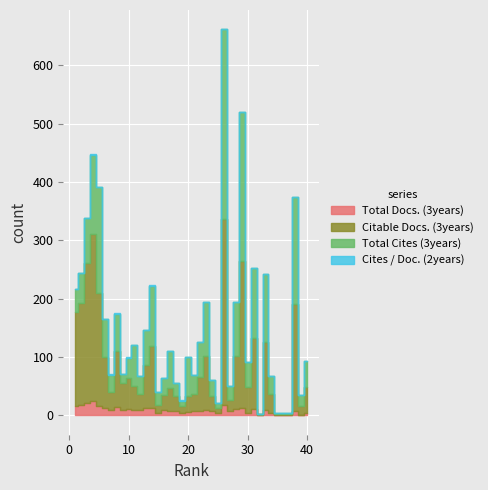

What is the difference between the Total Cites (3years) values at 14 and 12?

73